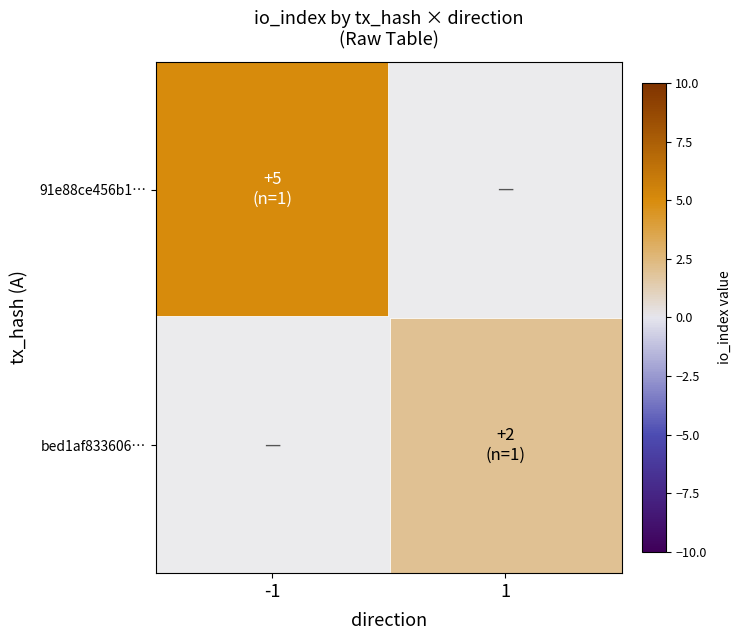

Between 1 and -1, which is larger?

-1